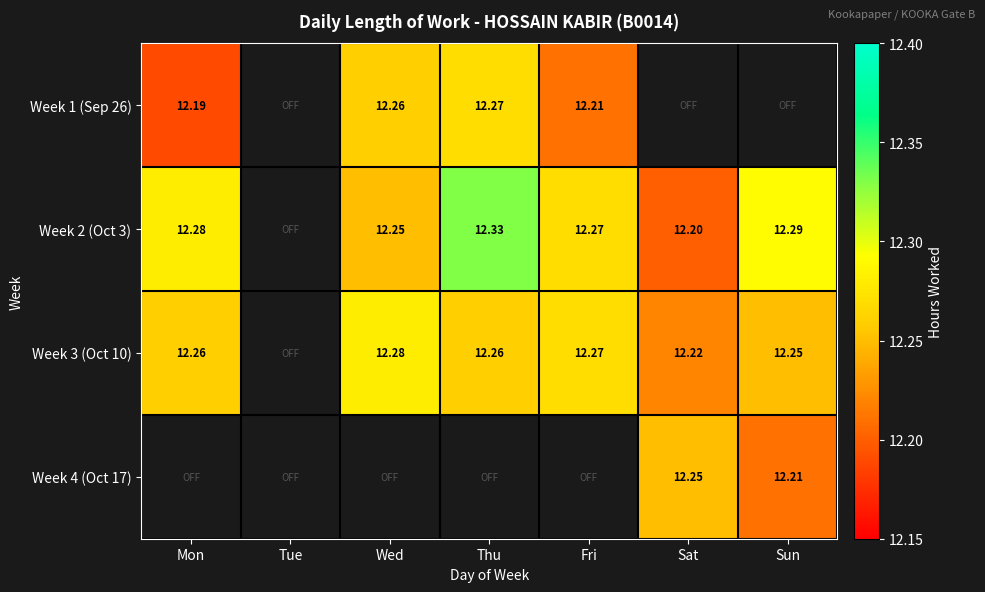

At how many categories does at least one series exceed 12?

6